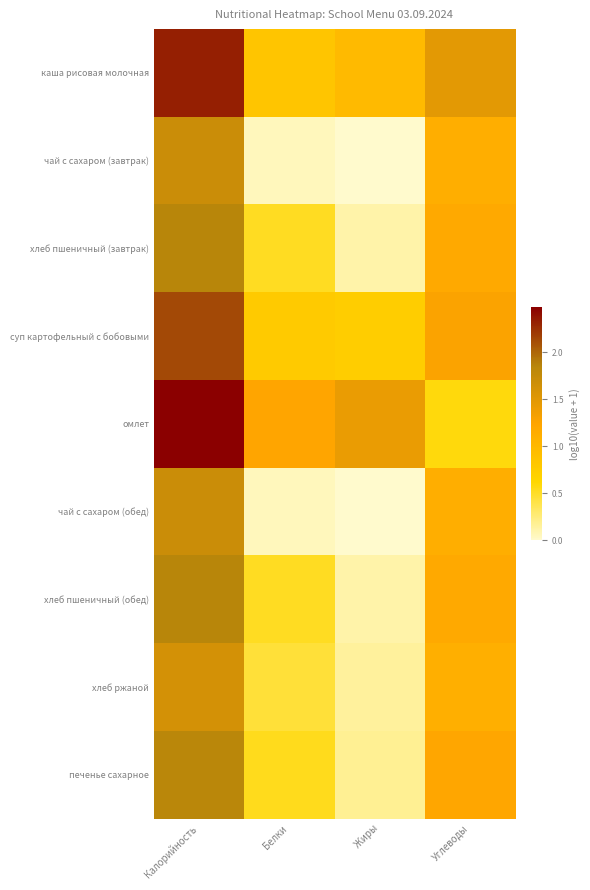

Which series has the largest total across all categories?

омлет